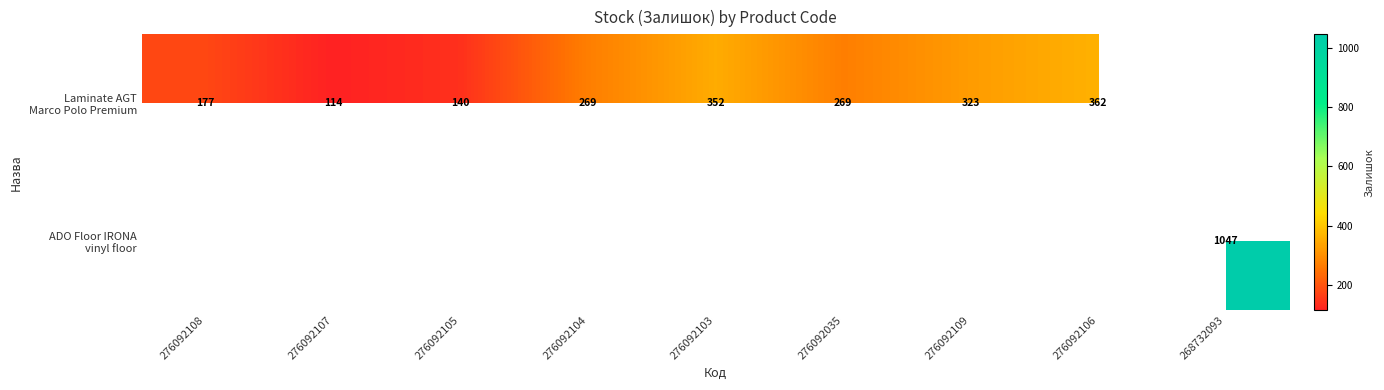

True or false: Laminate AGT Marco Polo Premium has a value of 272.7 at 276092108.

False